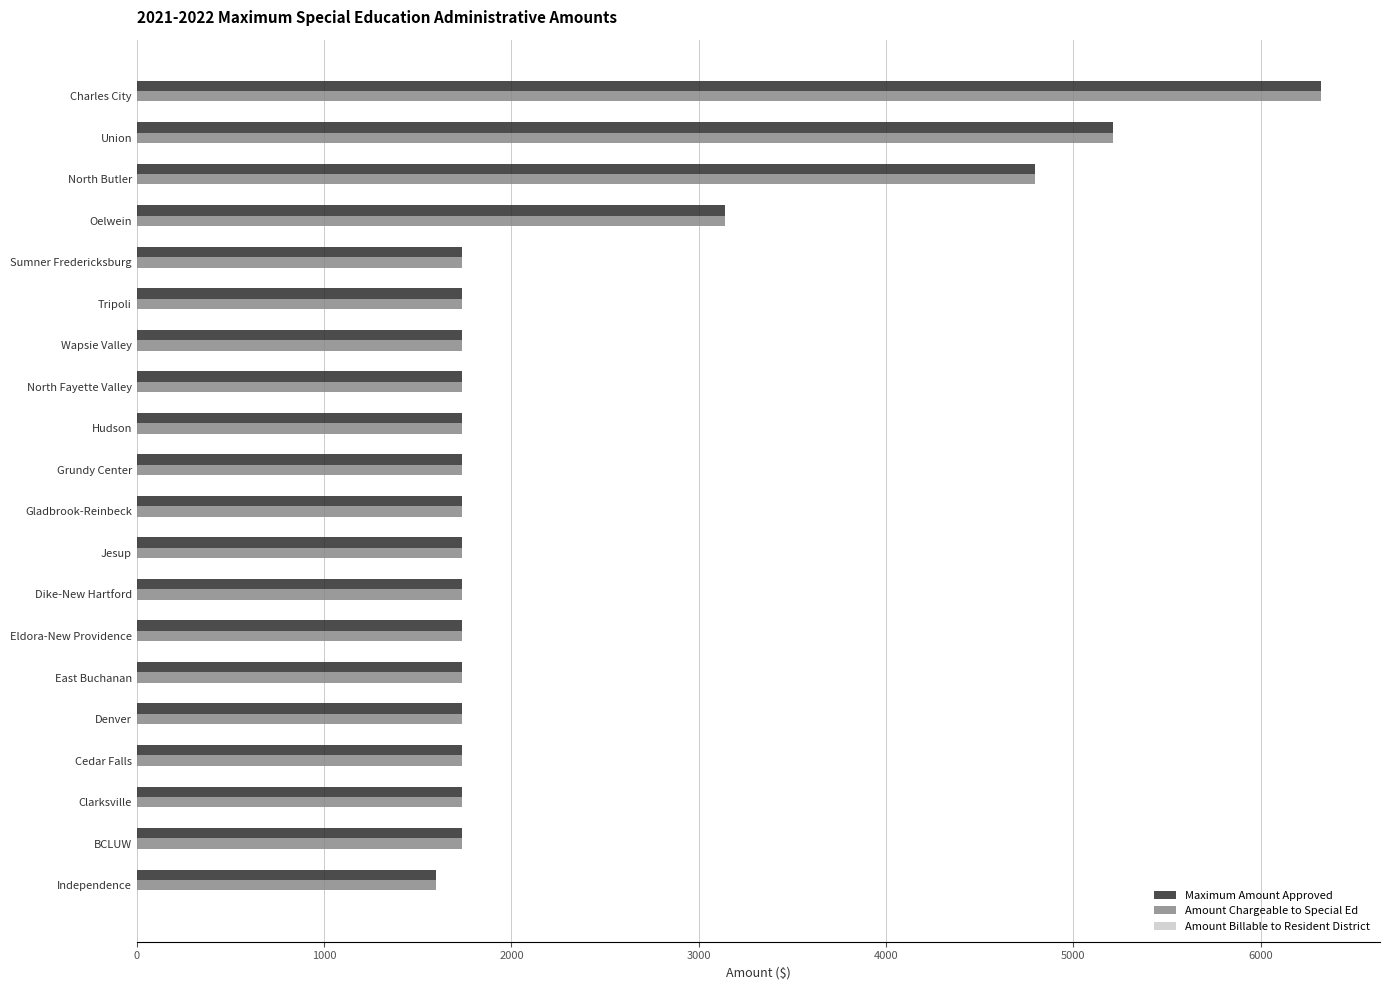

The Amount Chargeable to Special Ed series shows 1736.4 at BCLUW. True or false?

True